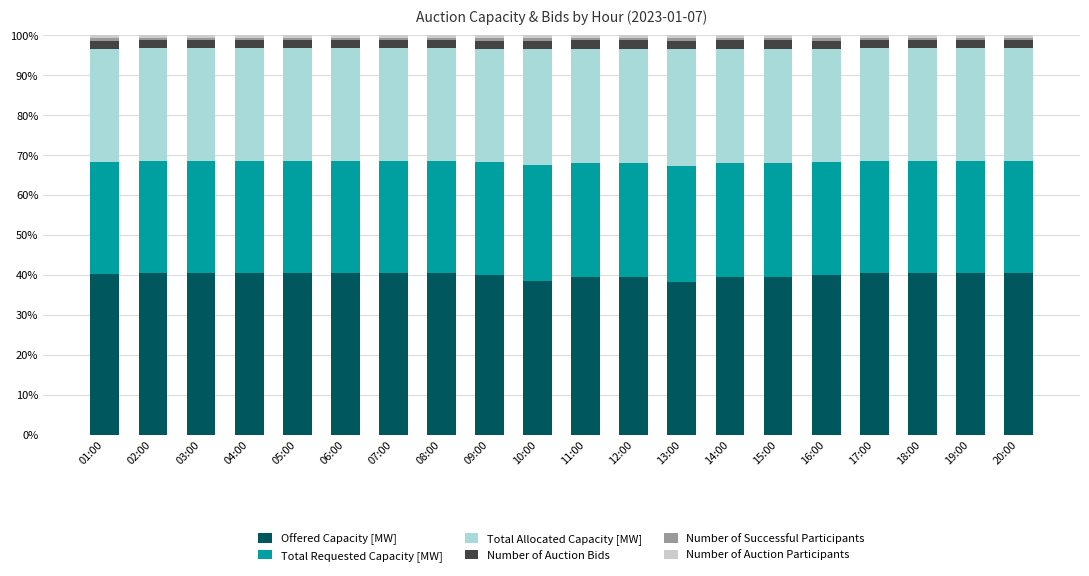

How many bars are there in total?

20